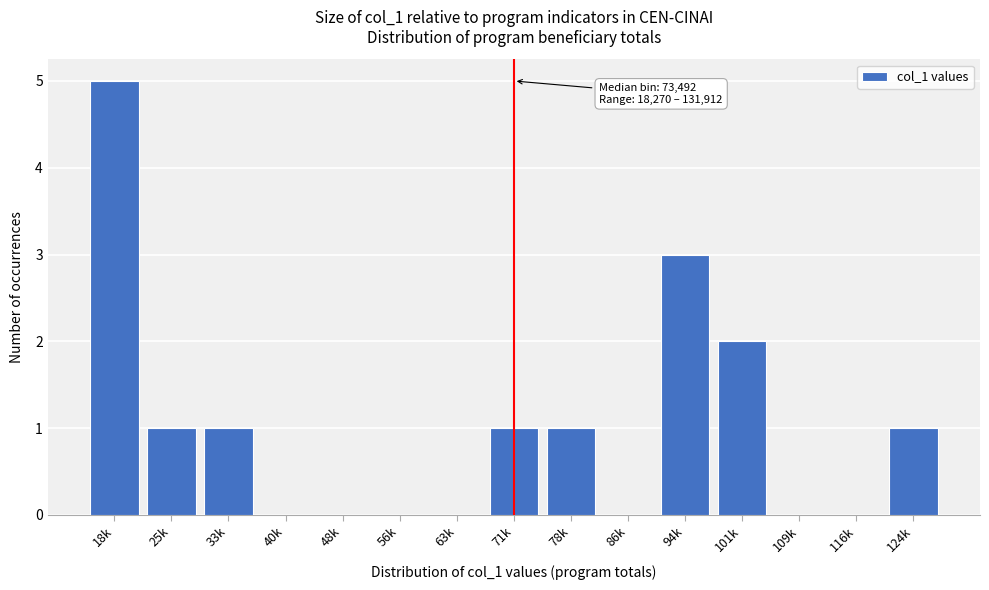

Reading left to right, transcribe all the data shown in this chart.

18k=5	25k=1	33k=1	40k=0	48k=0	56k=0	63k=0	71k=1	78k=1	86k=0	94k=3	101k=2	109k=0	116k=0	124k=1